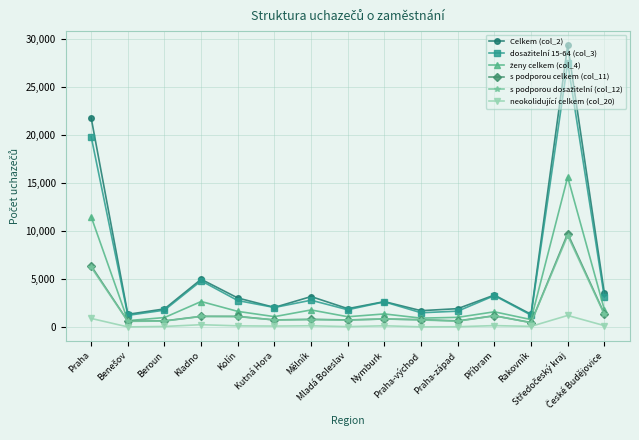

How many lines are shown in the chart?

6